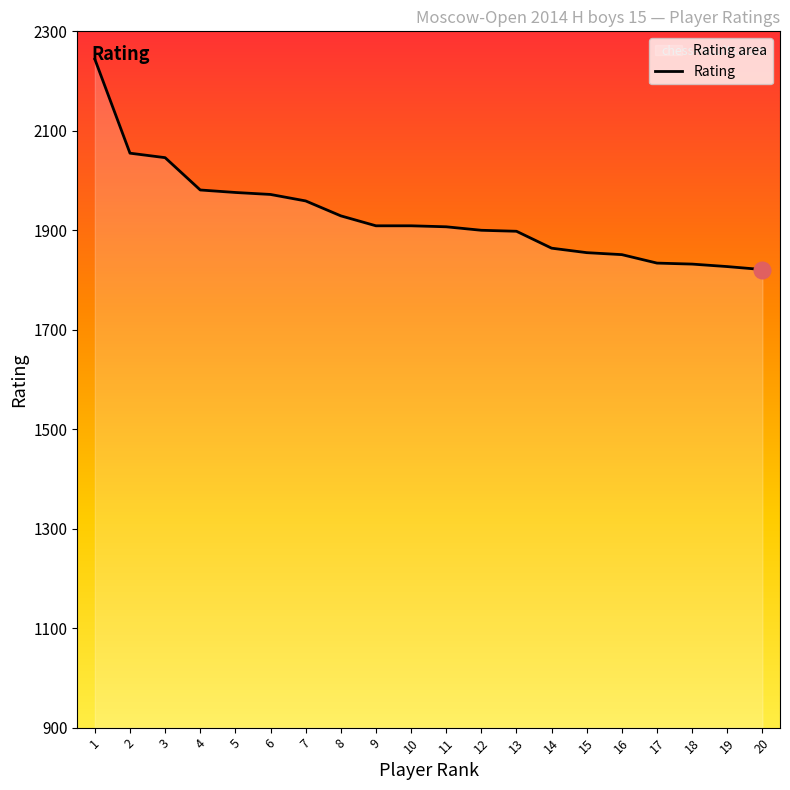

What is the sum of all values?

38569